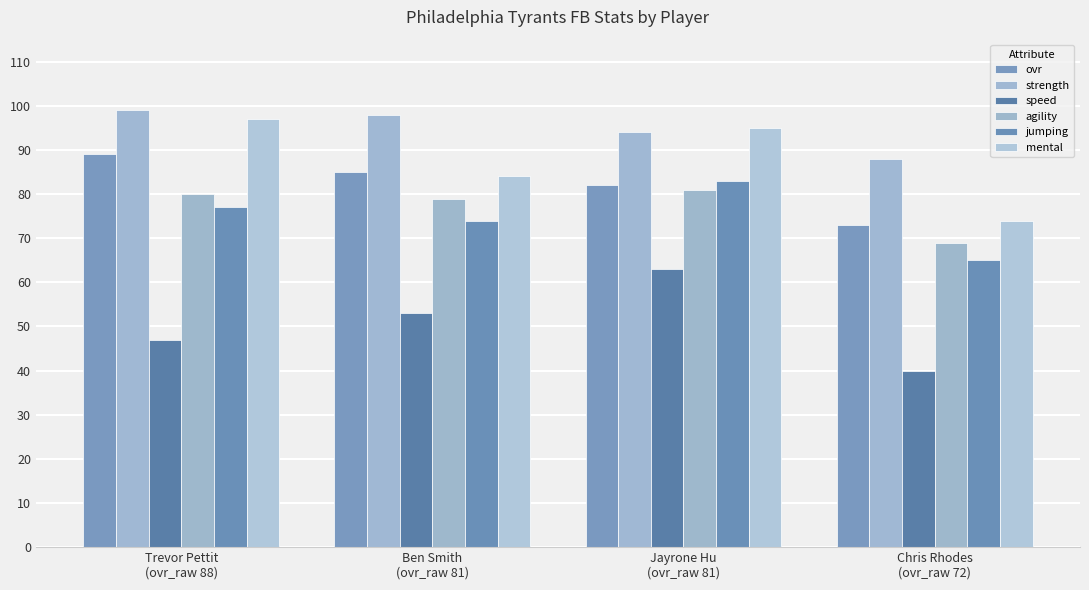

The value of speed at Trevor Pettit
(ovr_raw 88) is 47. True or false?

True